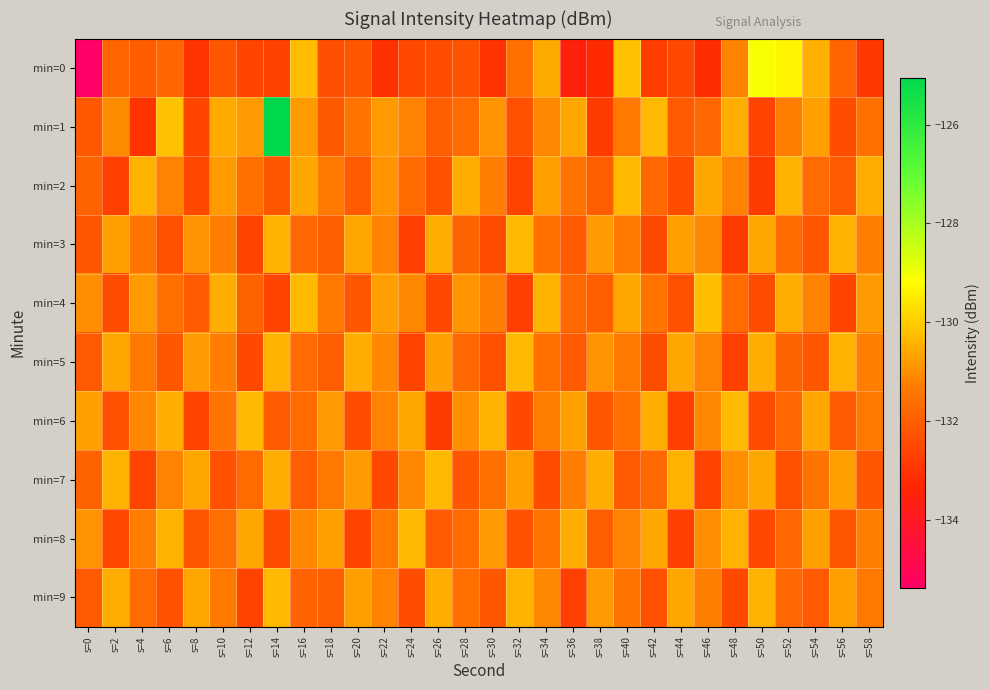

At which category is the sum across all series the highest?

s=14